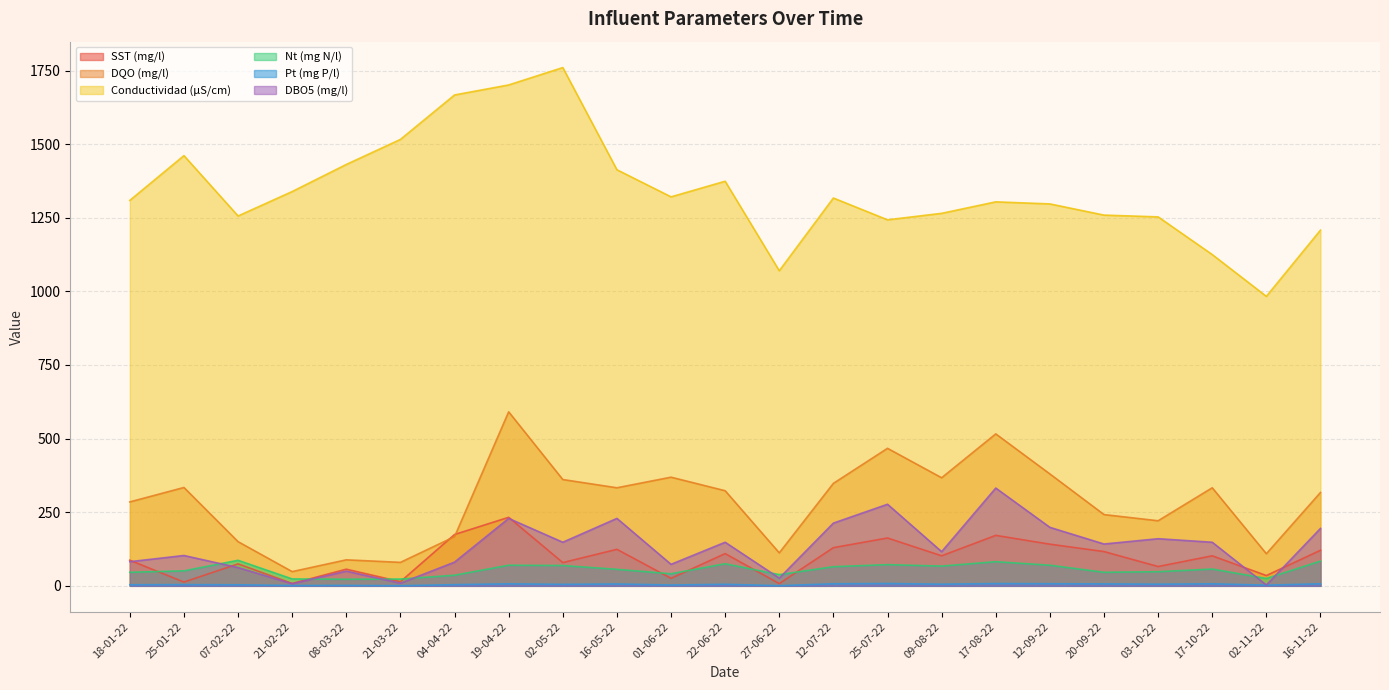

Where does the DBO5 (mg/l) series first go above 142?

19-04-22